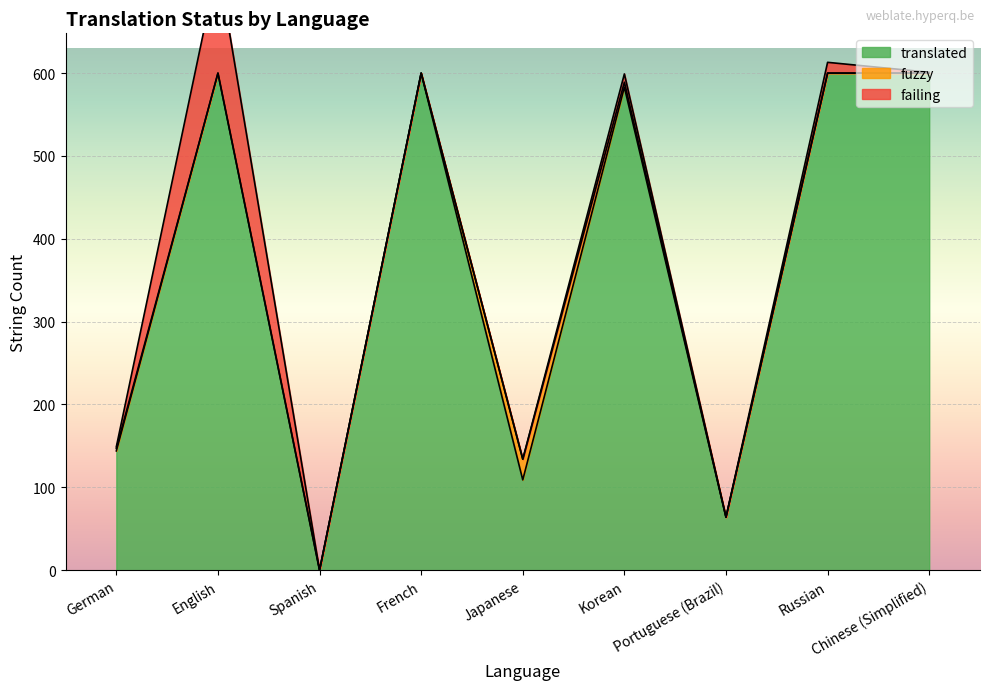

Reading left to right, transcribe all the data shown in this chart.

translated: 144	600	0	600	109	583	64	600	600
fuzzy: 3	0	0	0	25	6	0	0	0
failing: 2	132	0	0	0	10	0	13	1